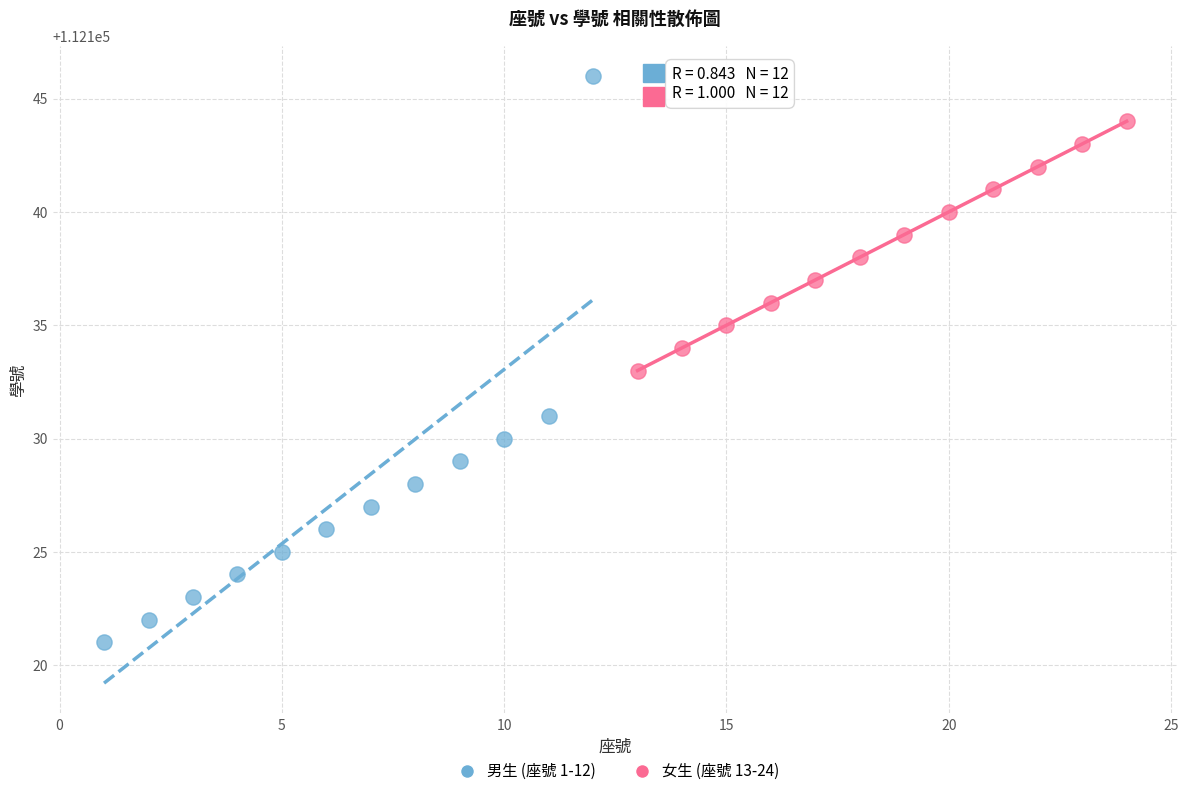

Which series has the largest Y range (max minus min)?

男生 (座號 1-12)